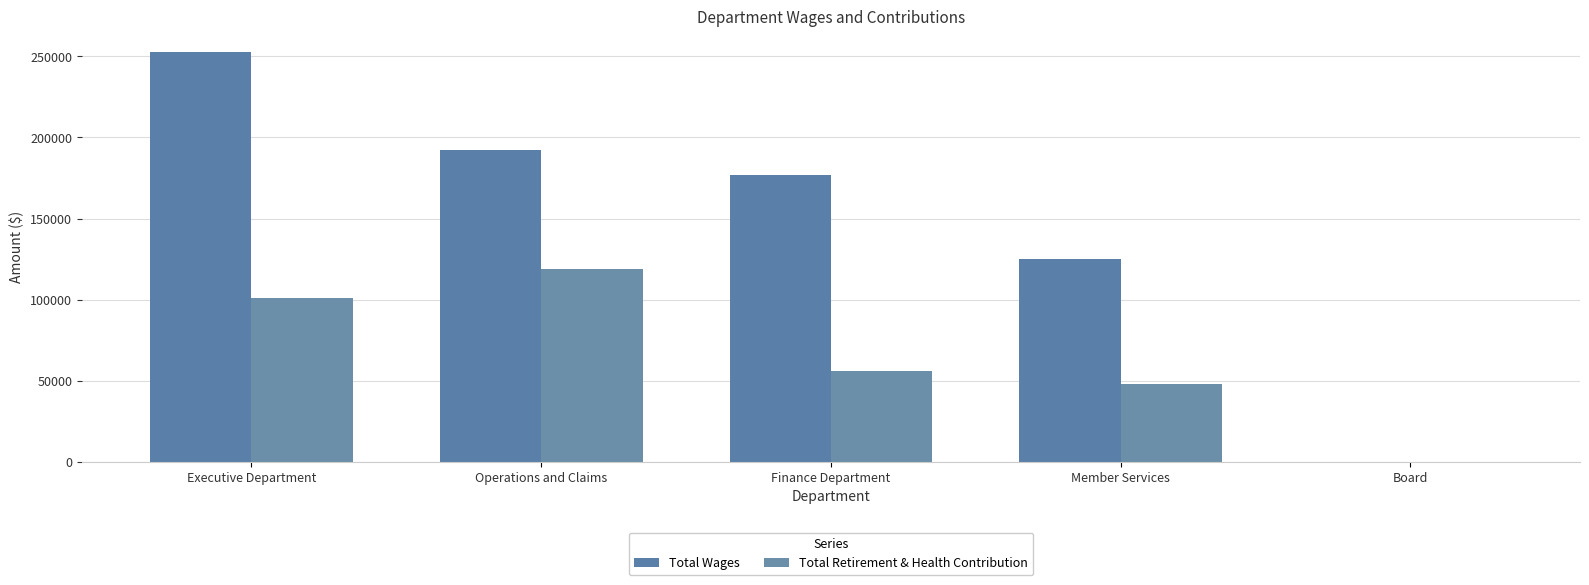

True or false: Total Retirement & Health Contribution has a value of 55771 at Finance Department.

True